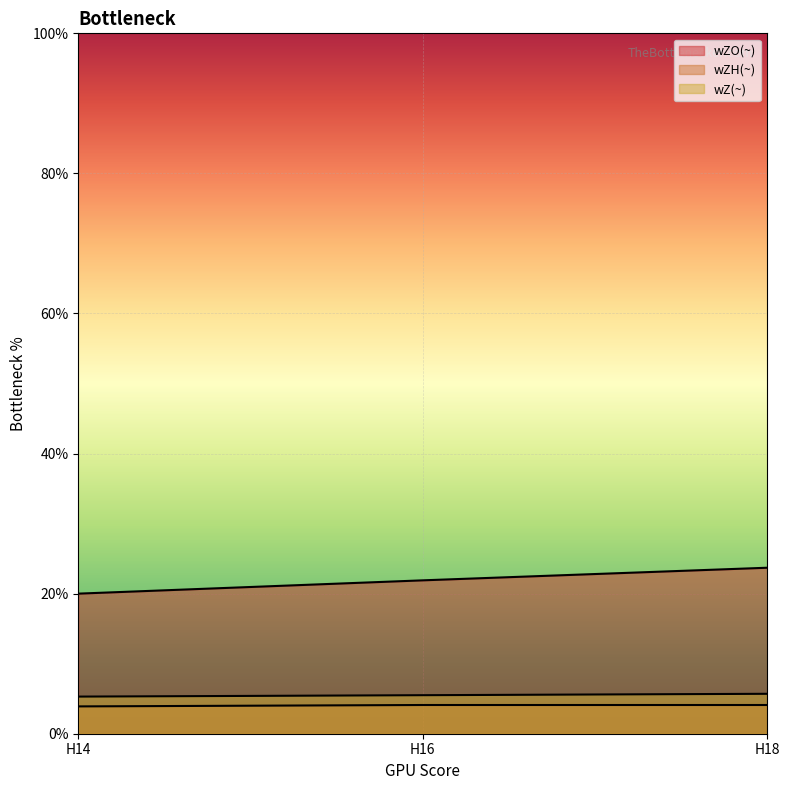

At which category is the sum across all series the highest?

H18